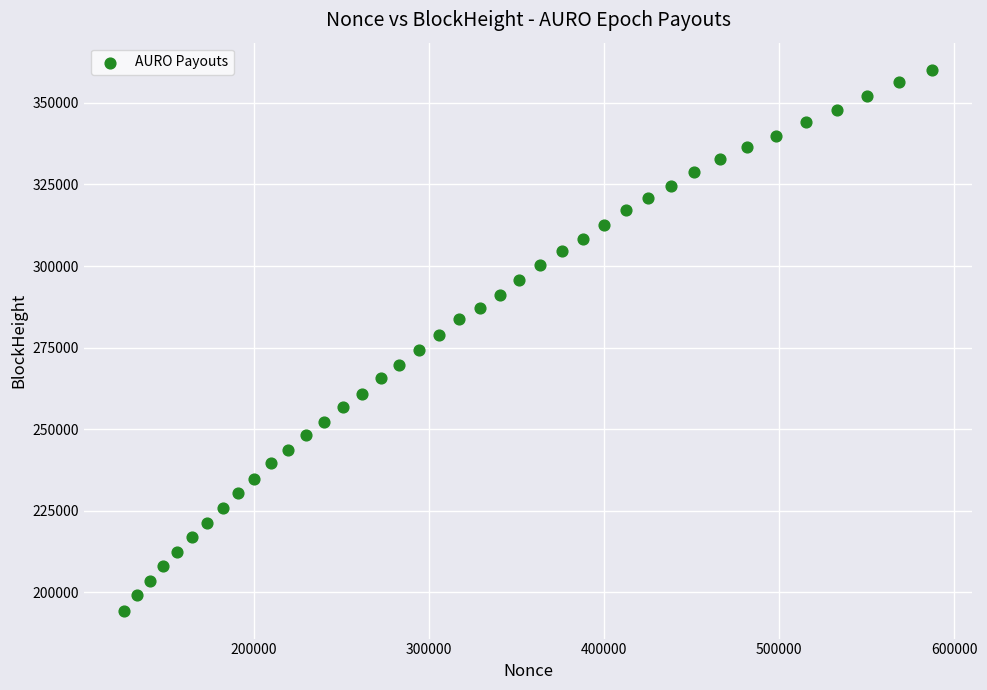

What is the range of X values (max minus min)?

461110